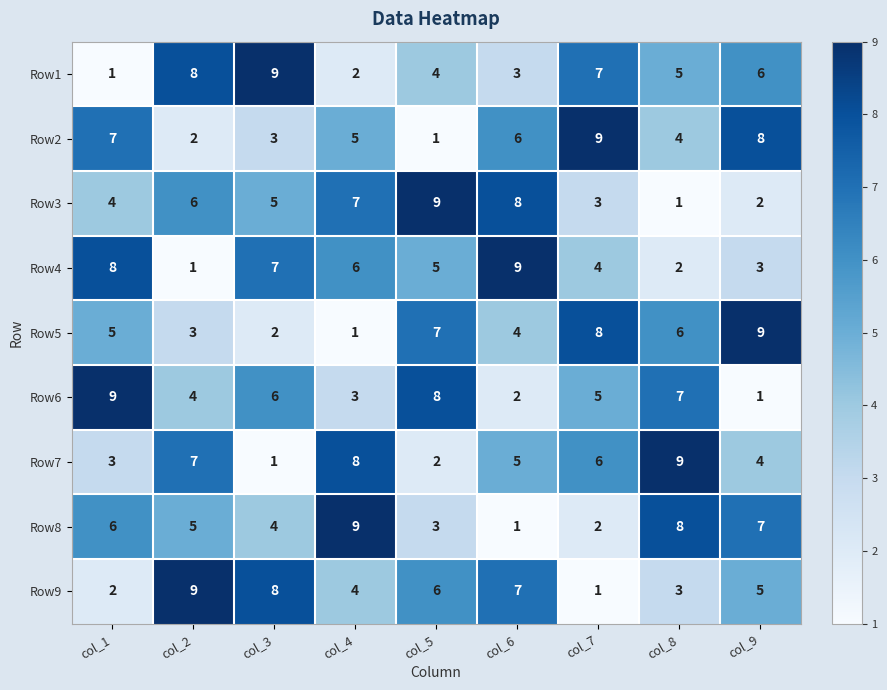

Is it true that Row7 equals 2 at col_7?

False